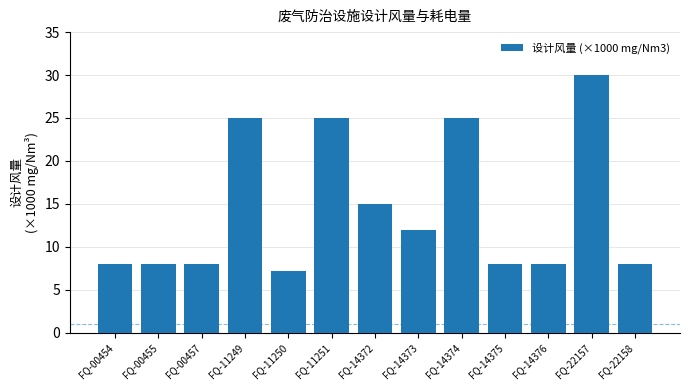

What is the greatest value displayed?

30.0